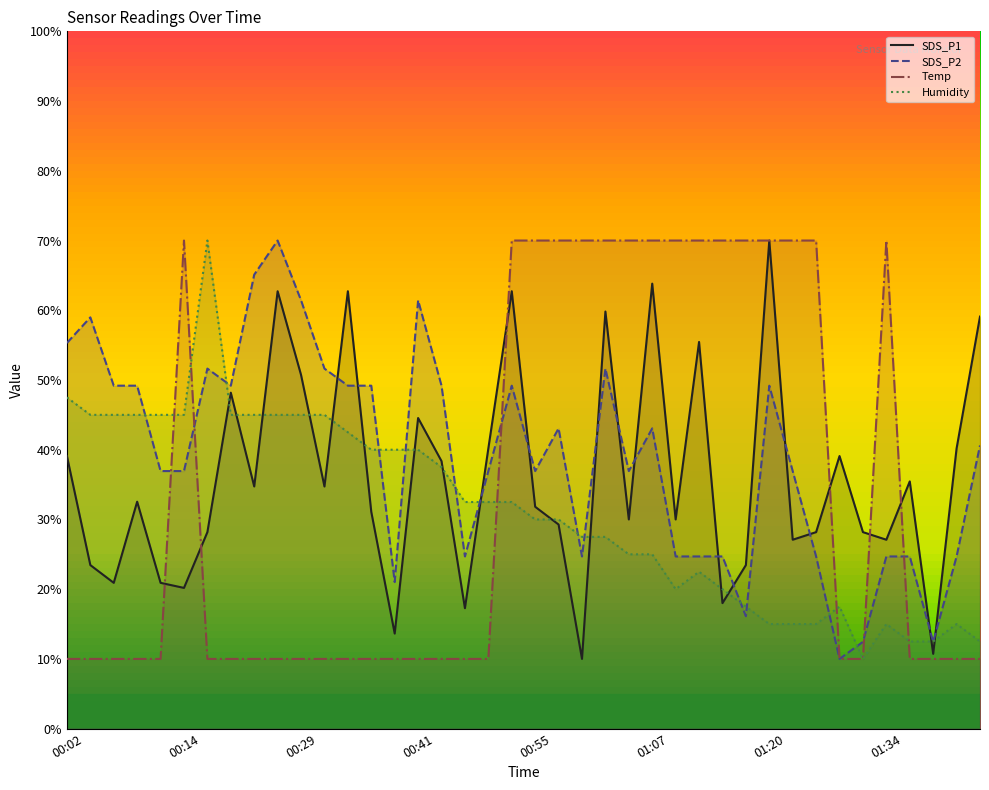

Which series has the largest range (max minus min)?

SDS_P1